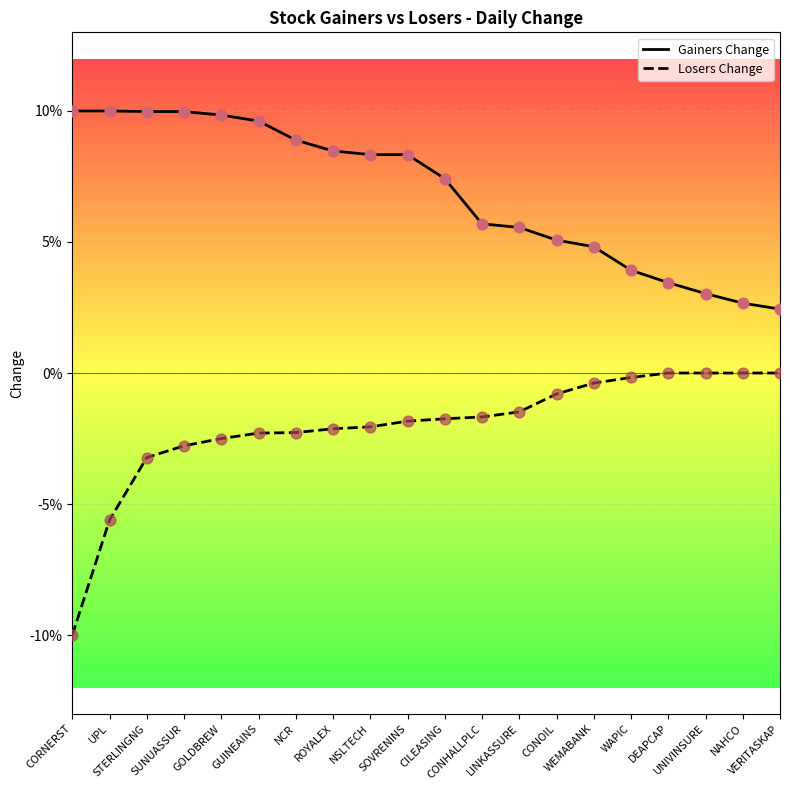

What are all the series names shown in the legend?

Gainers Change, Losers Change